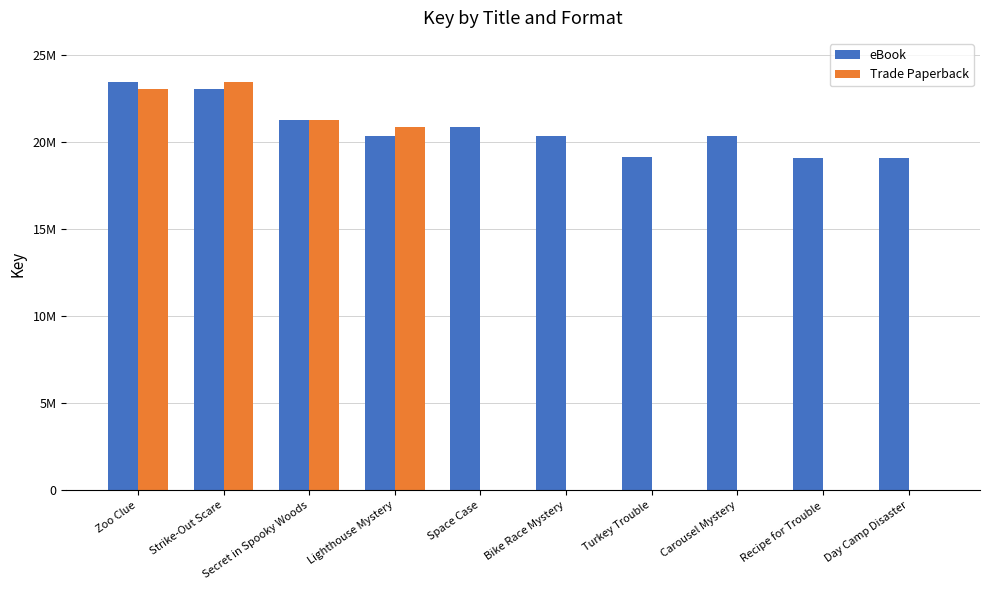

Which series changed the most between Secret in Spooky Woods and Turkey Trouble?

Trade Paperback